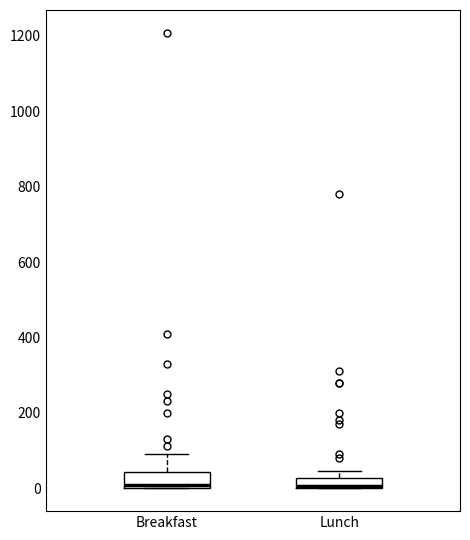

Where does the upper whisker of the box for Breakfast end on the y-axis? The values are not printed on the chart, so give them approximately, as read against the axis.

100